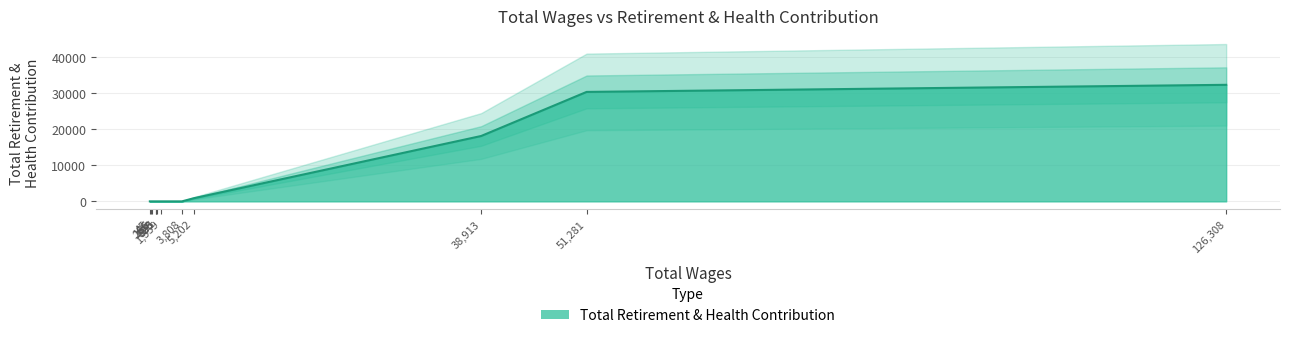

How many lines are shown in the chart?

1